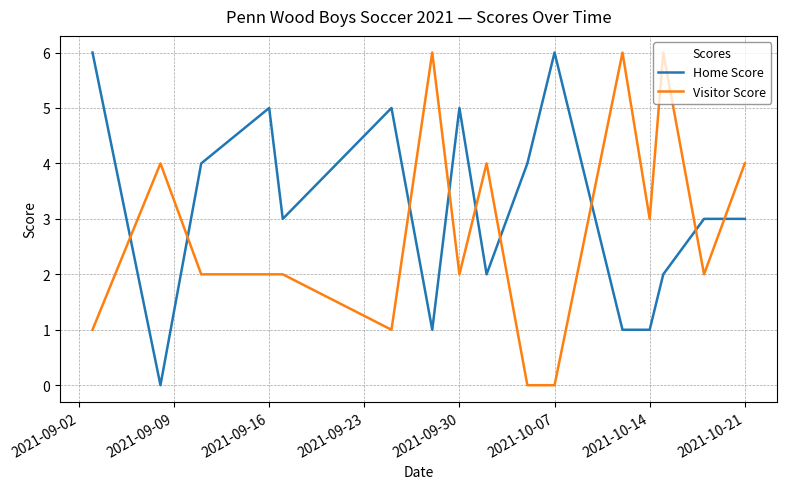

Rank the series by their average value, from highest to lowest.

Home Score, Visitor Score